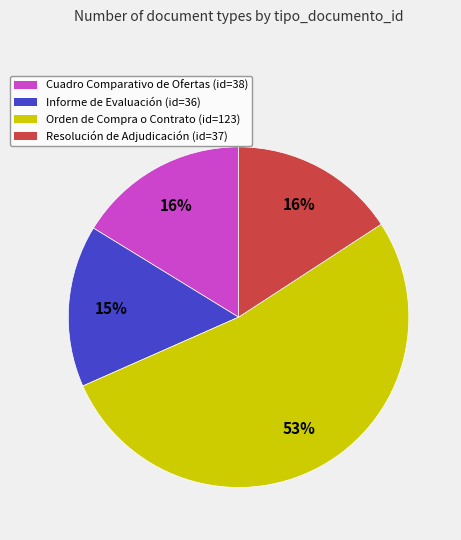

The Cuadro Comparativo de Ofertas slice represents 29% of the pie. True or false?

False